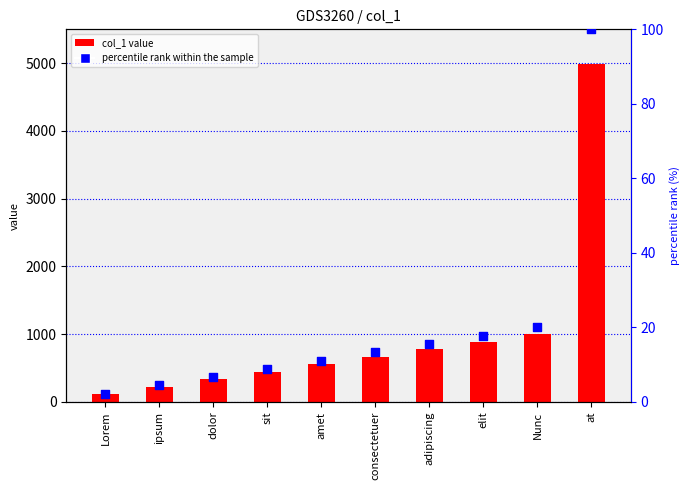

Which series contains the lowest Y value?

percentile rank within the sample